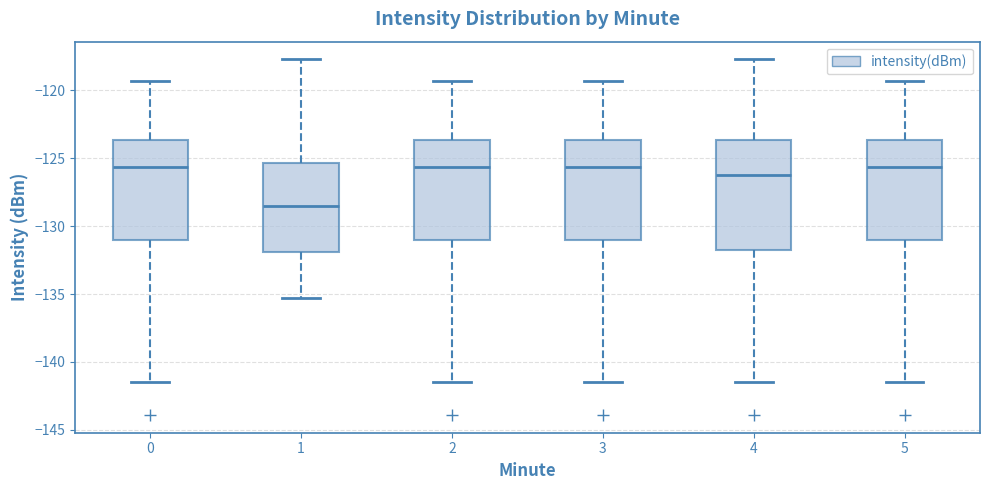

Which box's median line is the lowest?

1